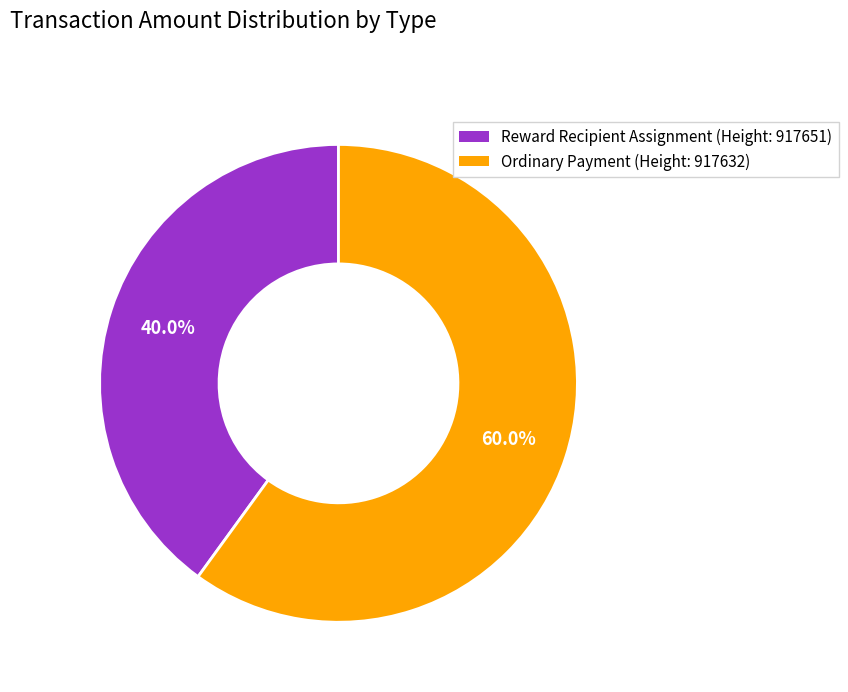

Is there a majority slice in this chart?

Yes